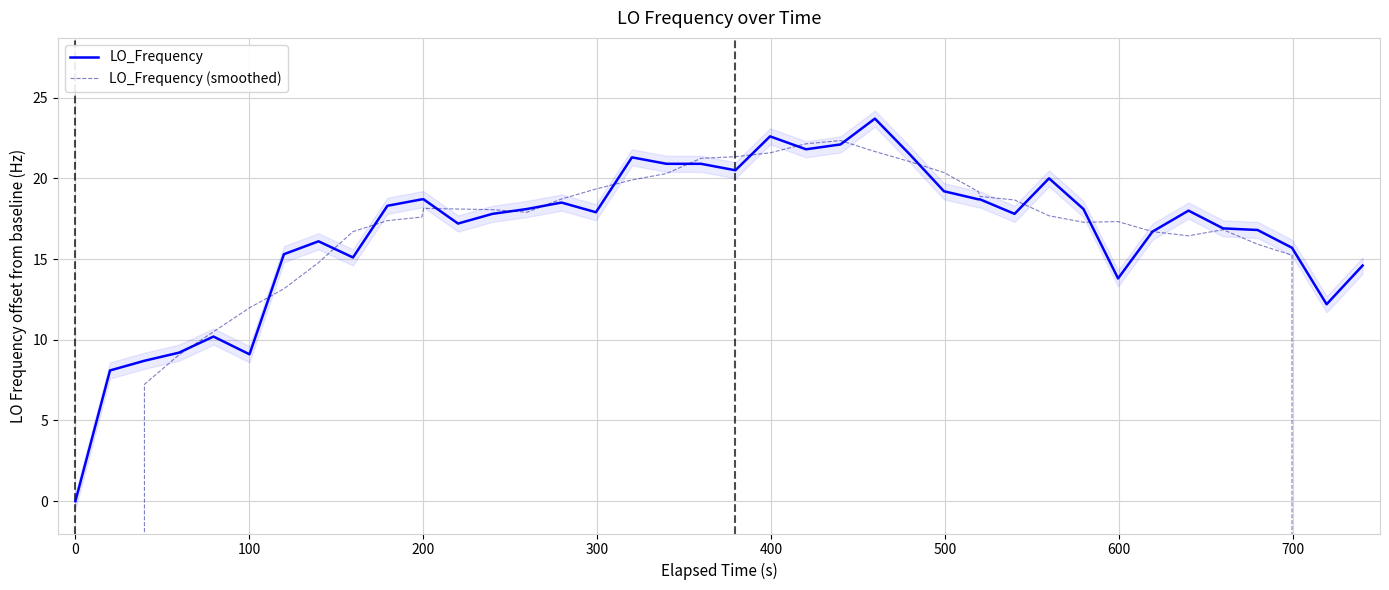

What is the highest value of the LO_Frequency series?

23.7